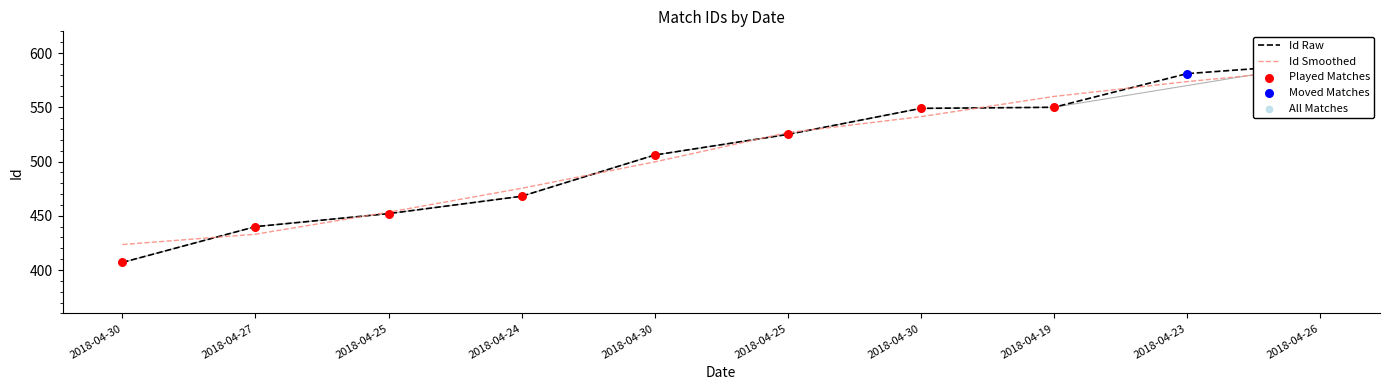

Which has a higher value, 2018-04-30 or 2018-04-30?

2018-04-30